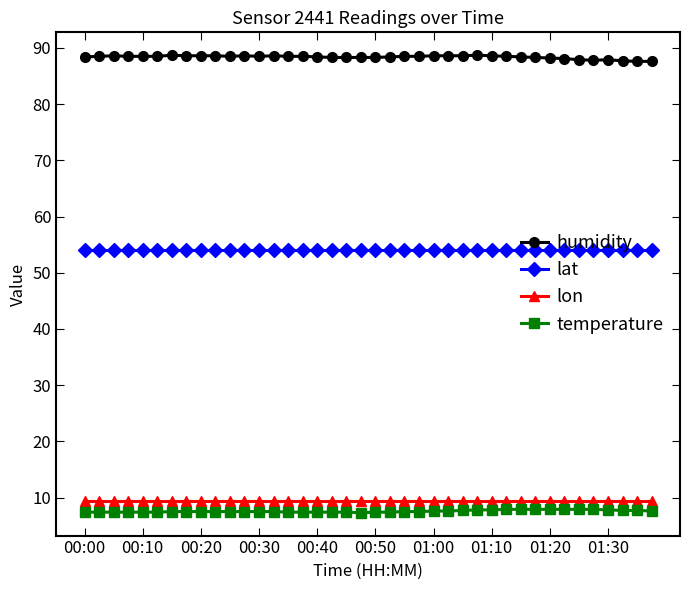

True or false: lat and temperature intersect in this chart.

False